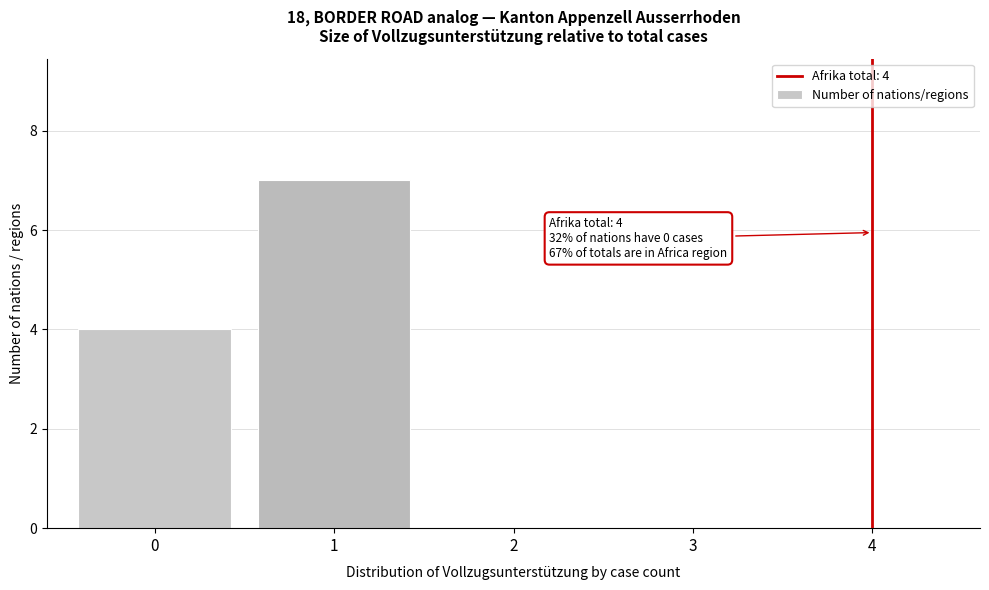

Over which range of the x-axis is the bar tallest?

0.5 to 1.5